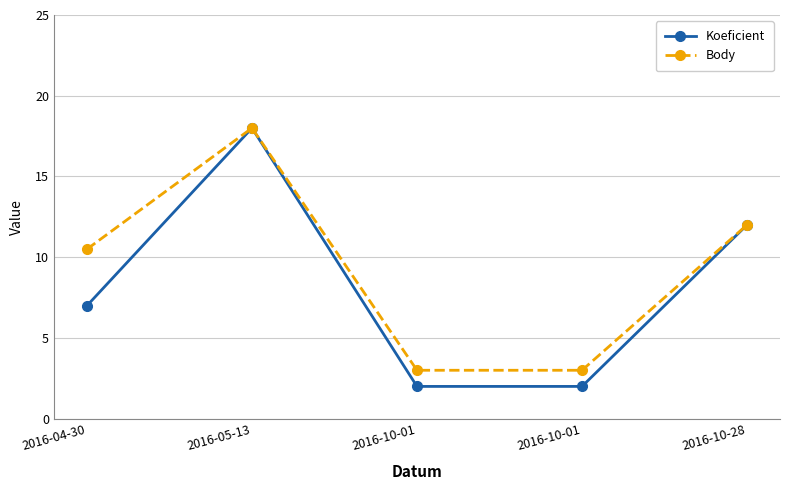

Does the chart have visible grid lines?

Yes